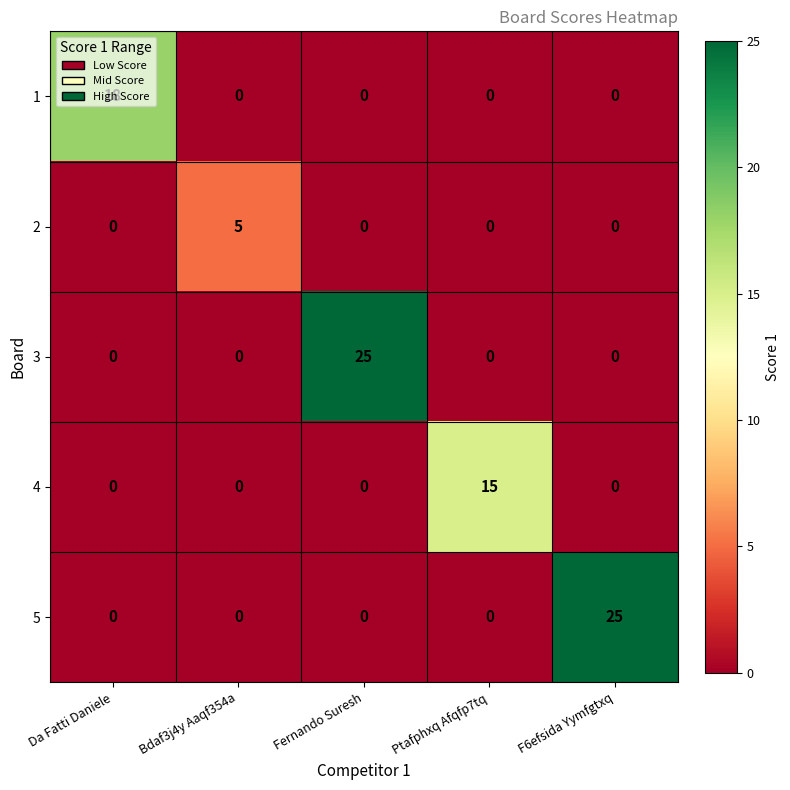

How many series are shown in this chart?

5